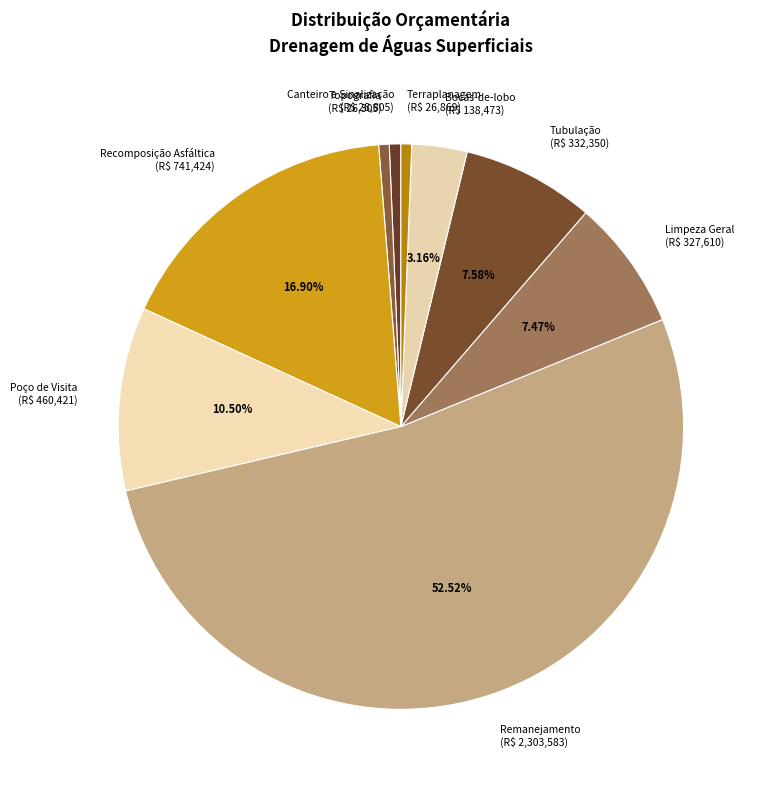

How many segments does this pie chart have?

9